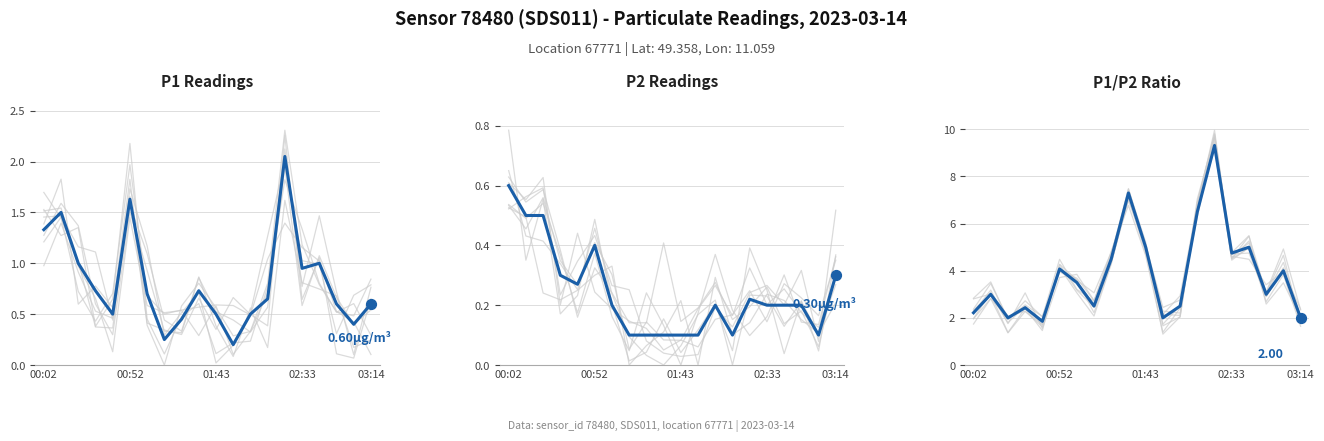

What is the total value across all series at 00:52?

5.0